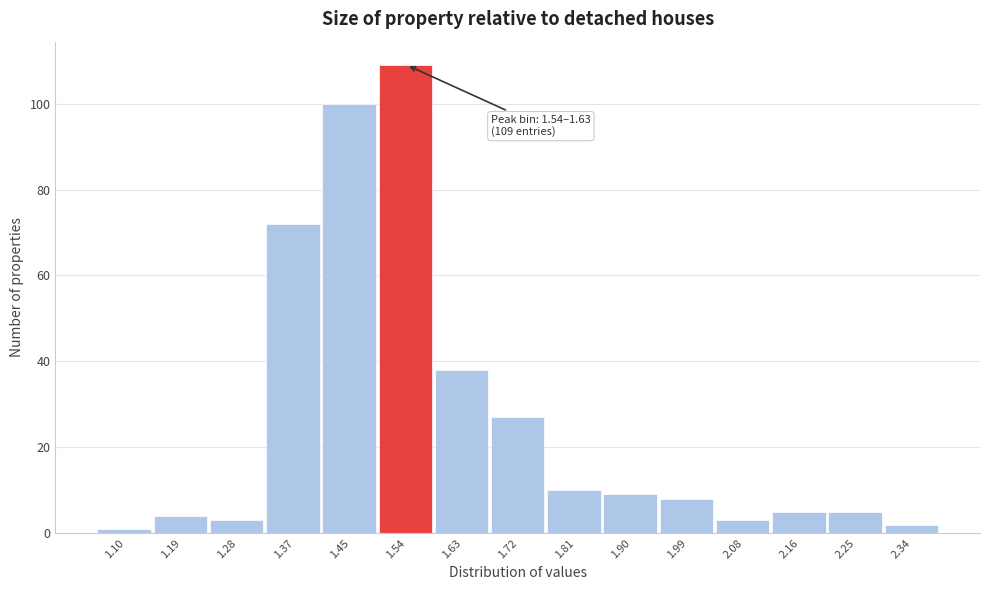

Reading left to right, list all the values displayed in this chart.

1.10=1	1.19=4	1.28=3	1.37=72	1.45=100	1.54=109	1.63=38	1.72=27	1.81=10	1.90=9	1.99=8	2.08=3	2.16=5	2.25=5	2.34=2